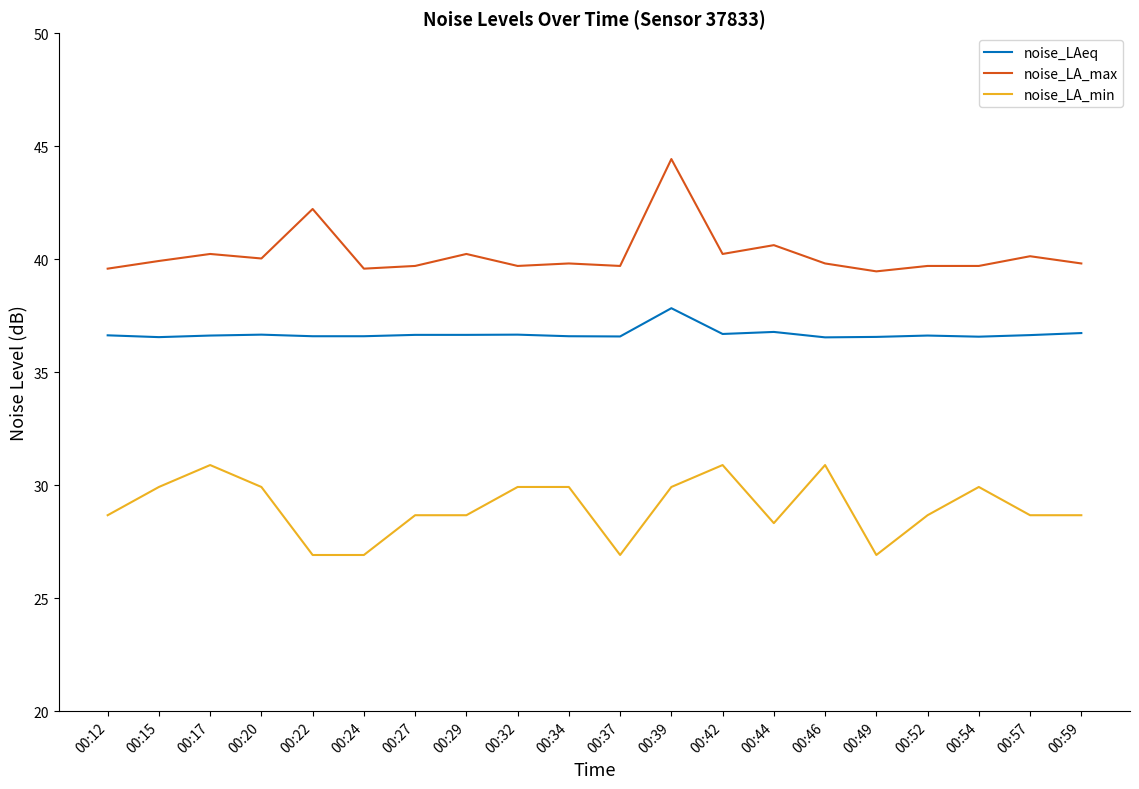

True or false: noise_LA_max and noise_LA_min intersect in this chart.

False